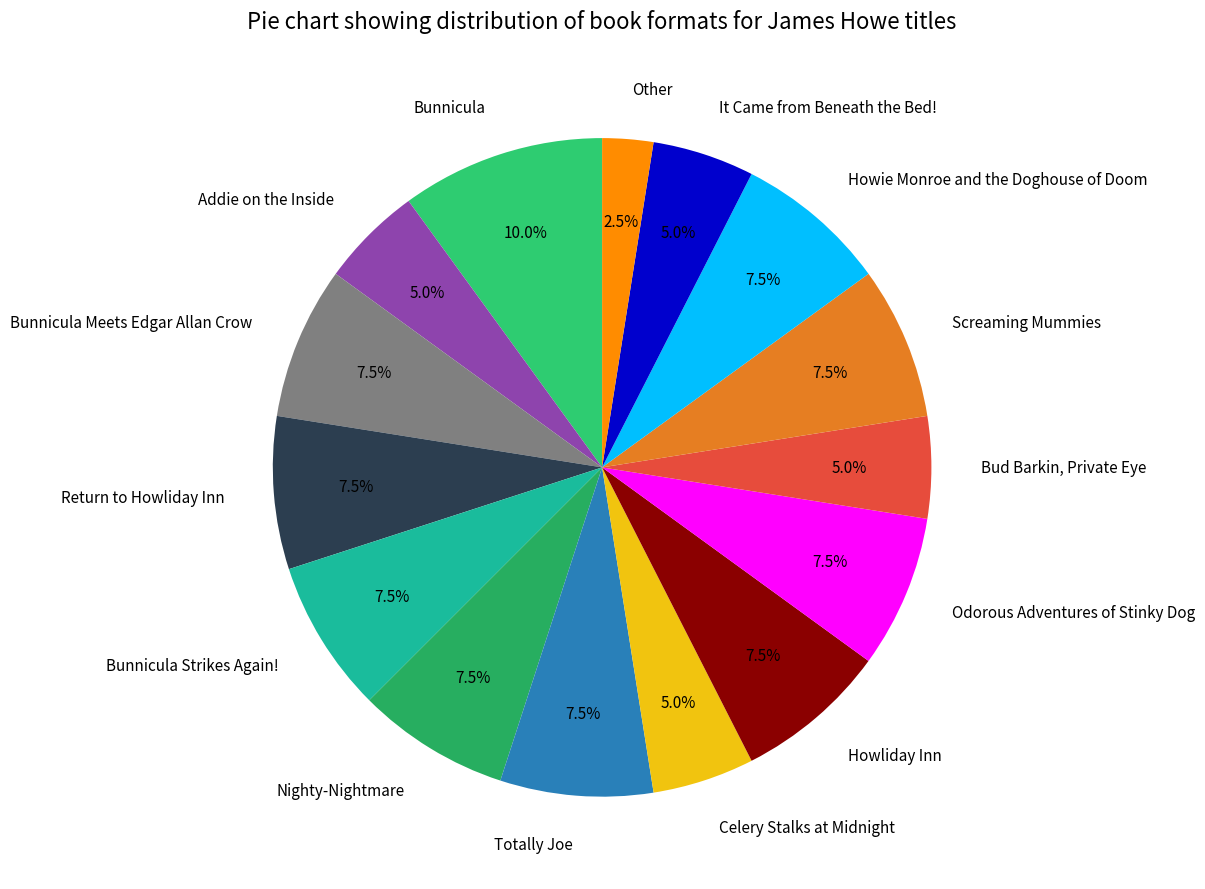

Does Celery Stalks at Midnight account for over 50% of the chart?

No